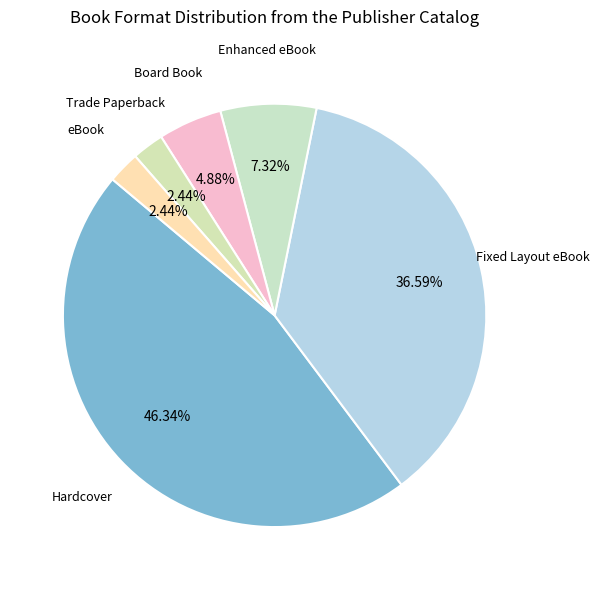

Which category has the smallest portion of the pie?

Trade Paperback